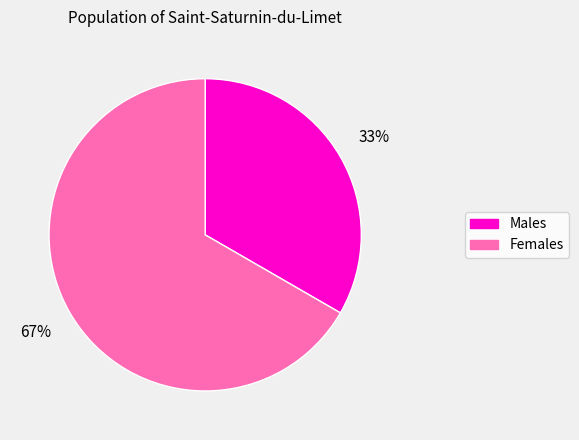

How many segments does this pie chart have?

2